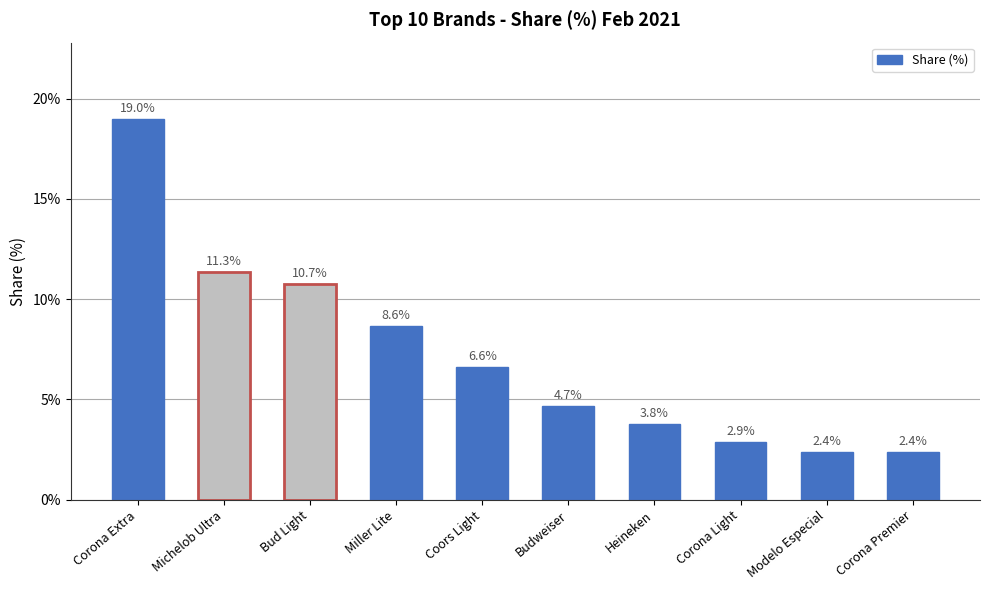

Reading left to right, extract all data points from this chart.

0.2	0.1	0.1	0.1	0.1	0.0	0.0	0.0	0.0	0.0